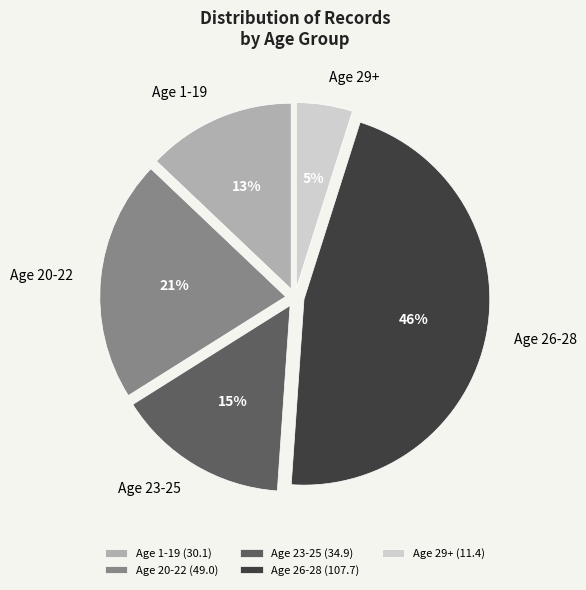

Is there a majority slice in this chart?

No